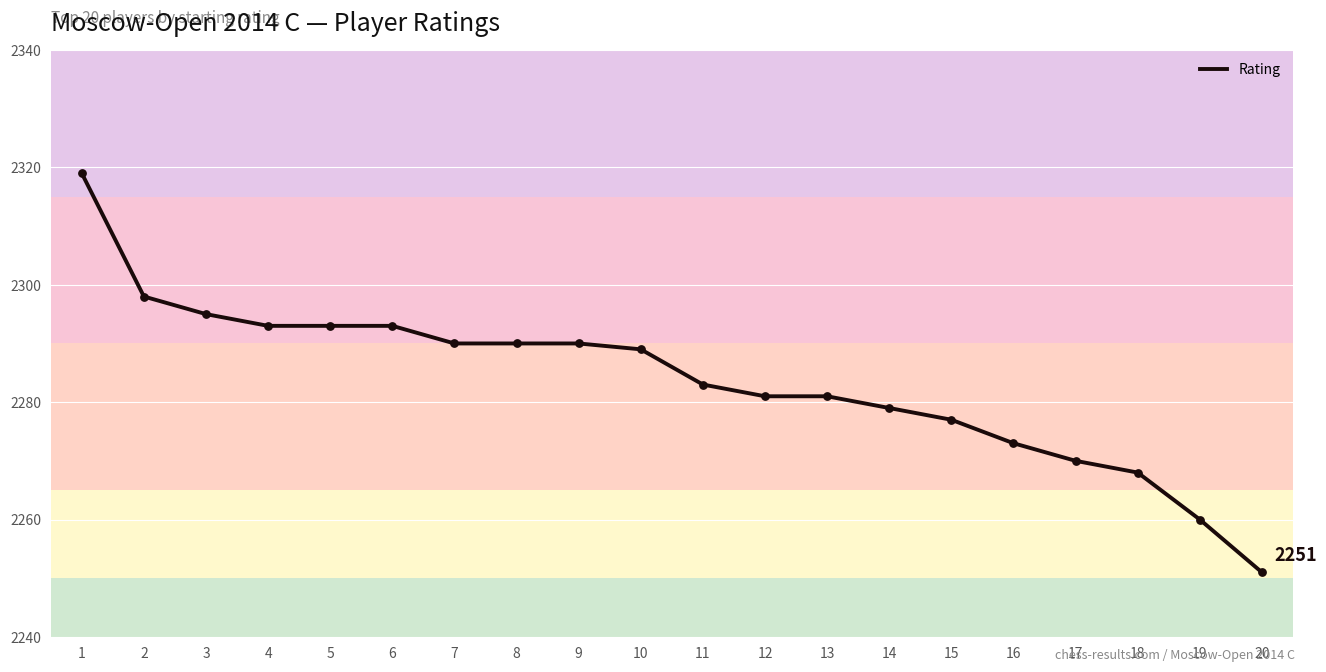

What is the change in value from 2 to 19?

-38